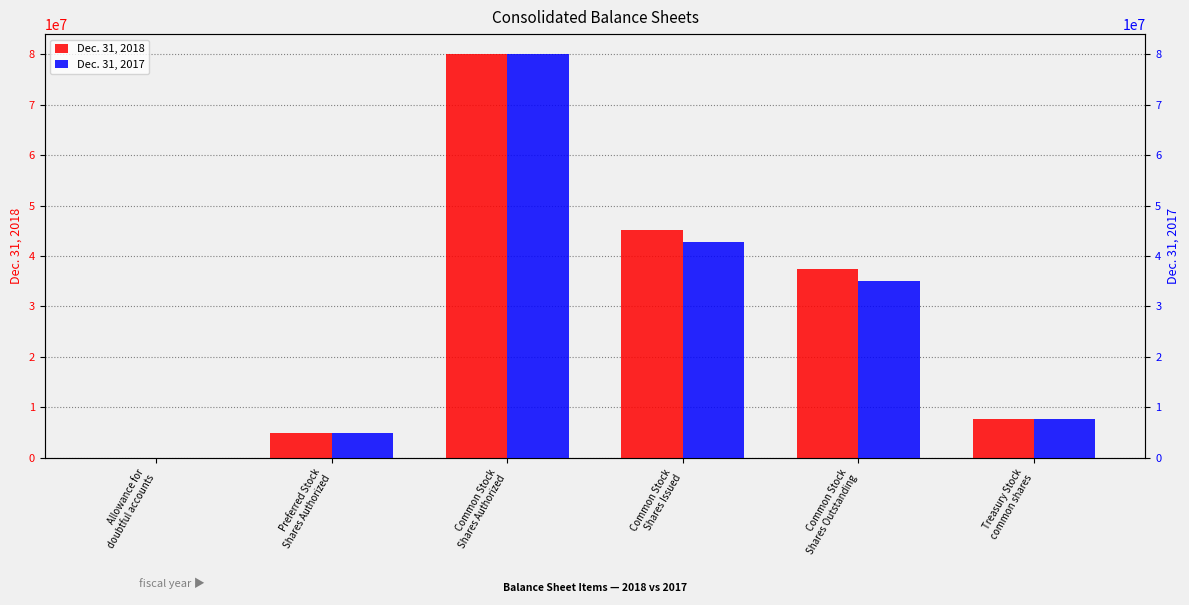

At which label is Dec. 31, 2018 closest to 40000166?

Common Stock
Shares Outstanding